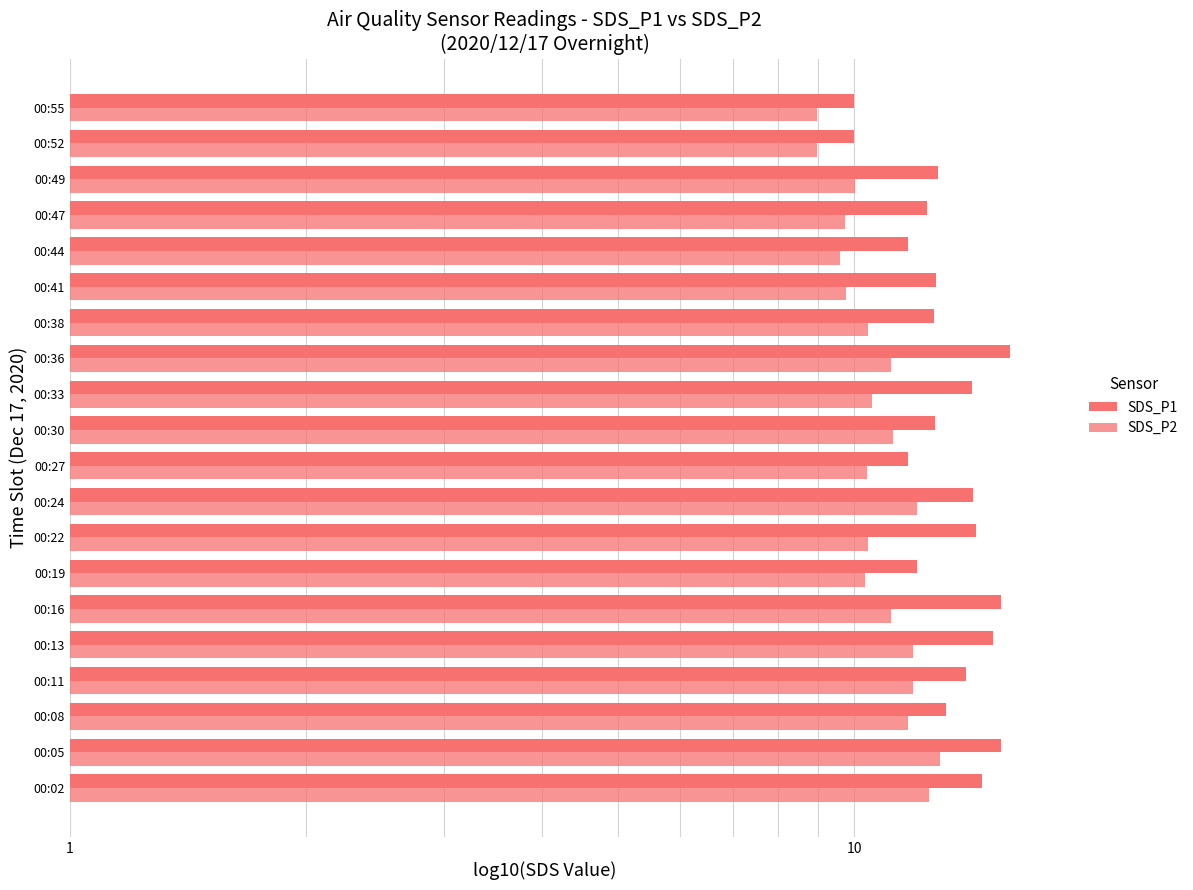

How many values in the SDS_P2 series exceed 10?

15